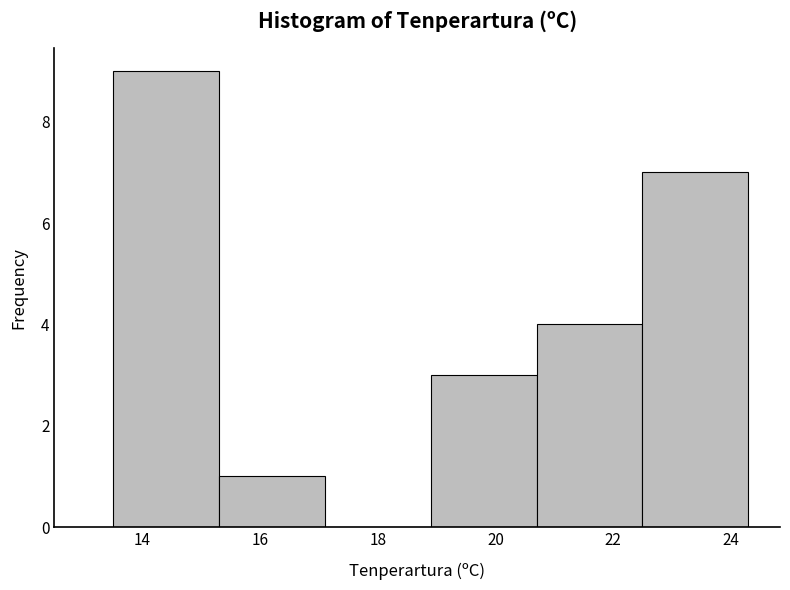

What is the height of the bar covering 22.5 to 24.3 on the x-axis? Neither the bar edges nor the heights are printed on the chart, so give them approximately, as read against the axes.

7